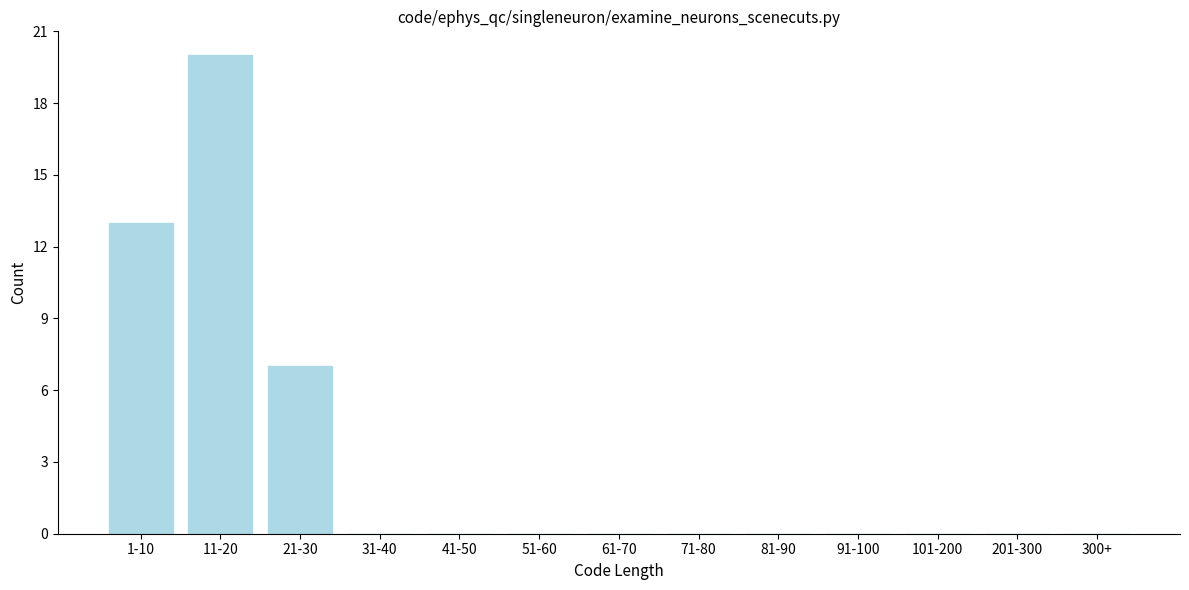

Reading left to right, extract all data points from this chart.

1-10=13	11-20=20	21-30=7	31-40=0	41-50=0	51-60=0	61-70=0	71-80=0	81-90=0	91-100=0	101-200=0	201-300=0	300+=0